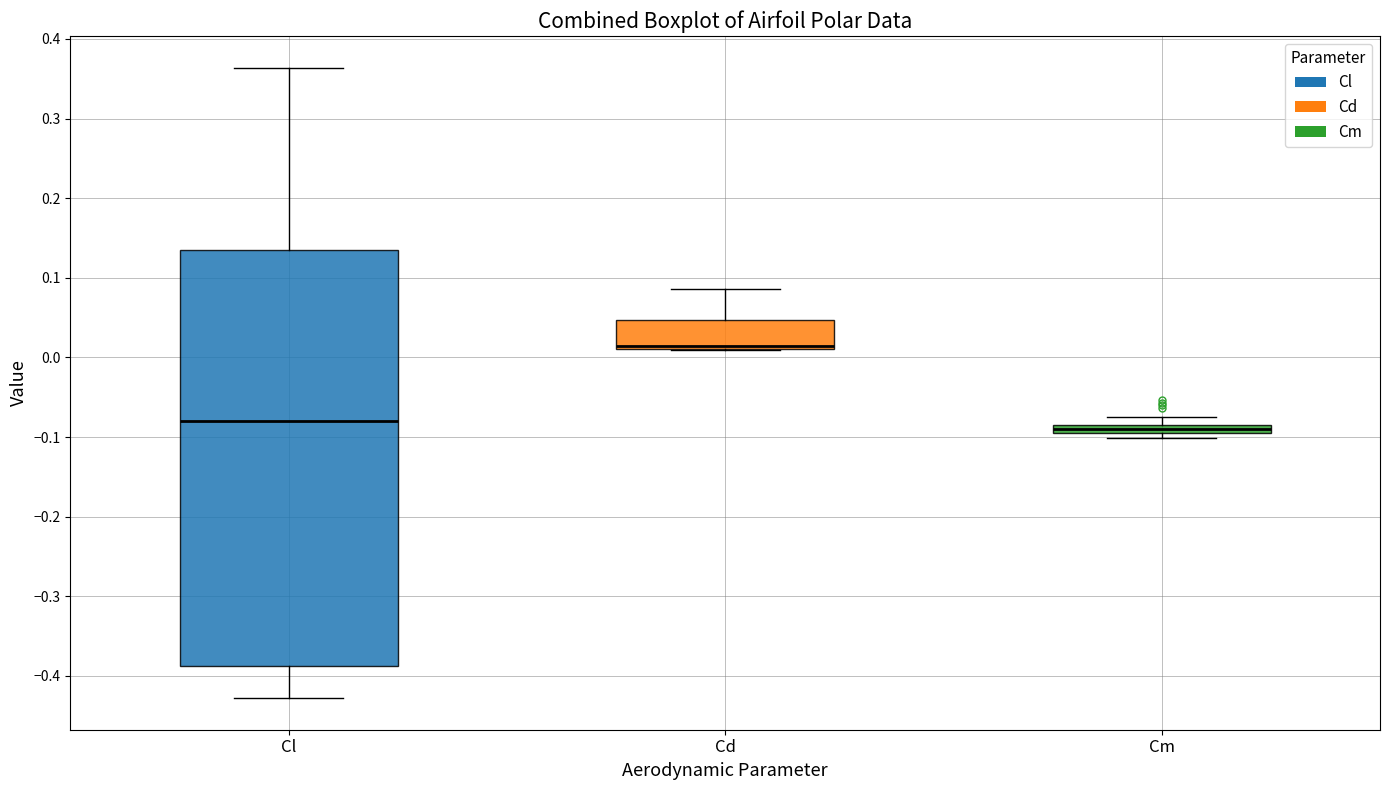

Comparing the boxes themselves (not the whiskers), which one is the tallest?

Cl